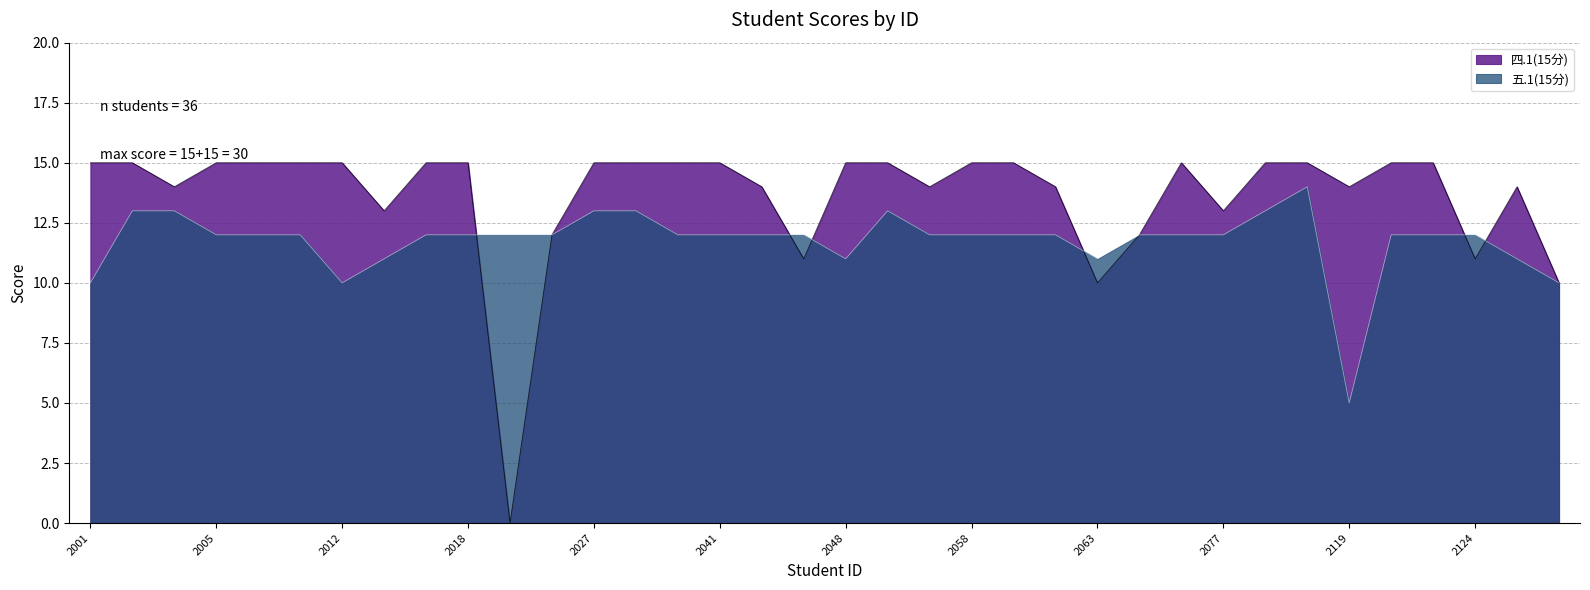

What is the highest value of the 五.1(15分) series?

14